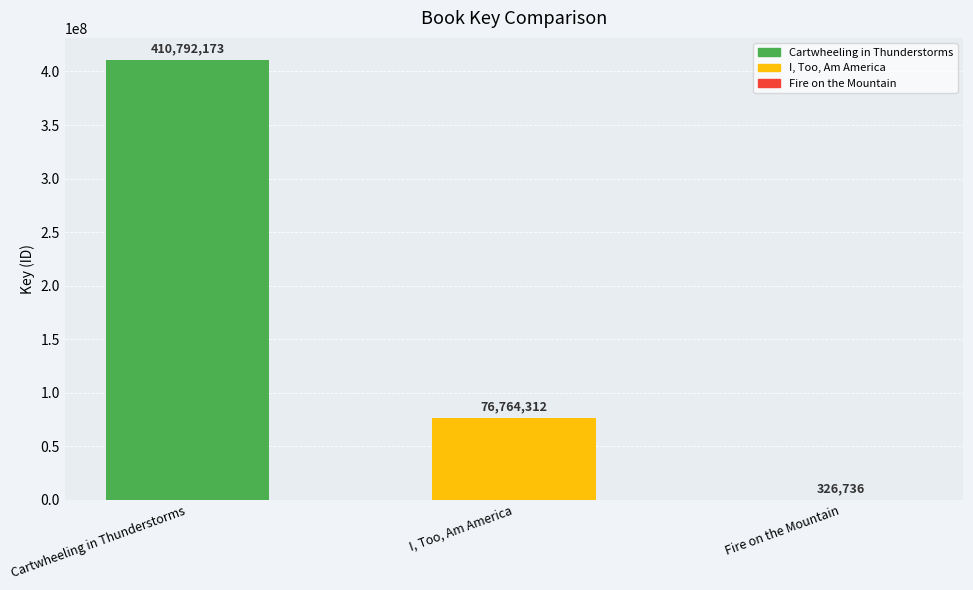

Are the bars grouped side by side (vs. stacked)?

No